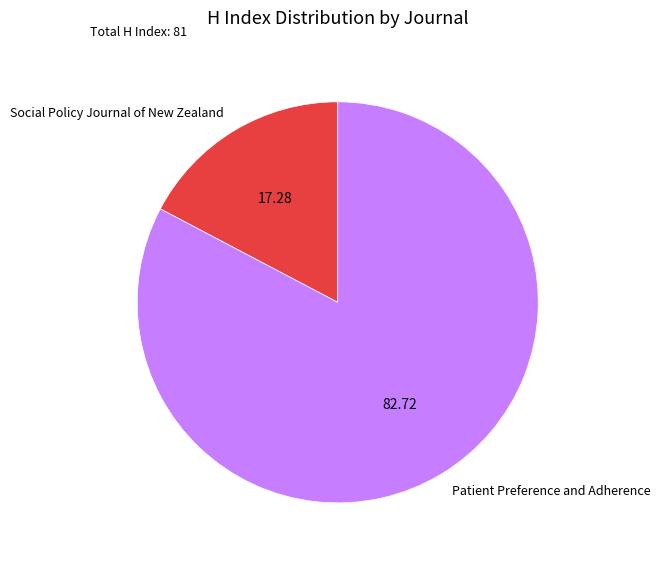

Between Patient Preference and Adherence and Social Policy Journal of New Zealand, which is larger?

Patient Preference and Adherence